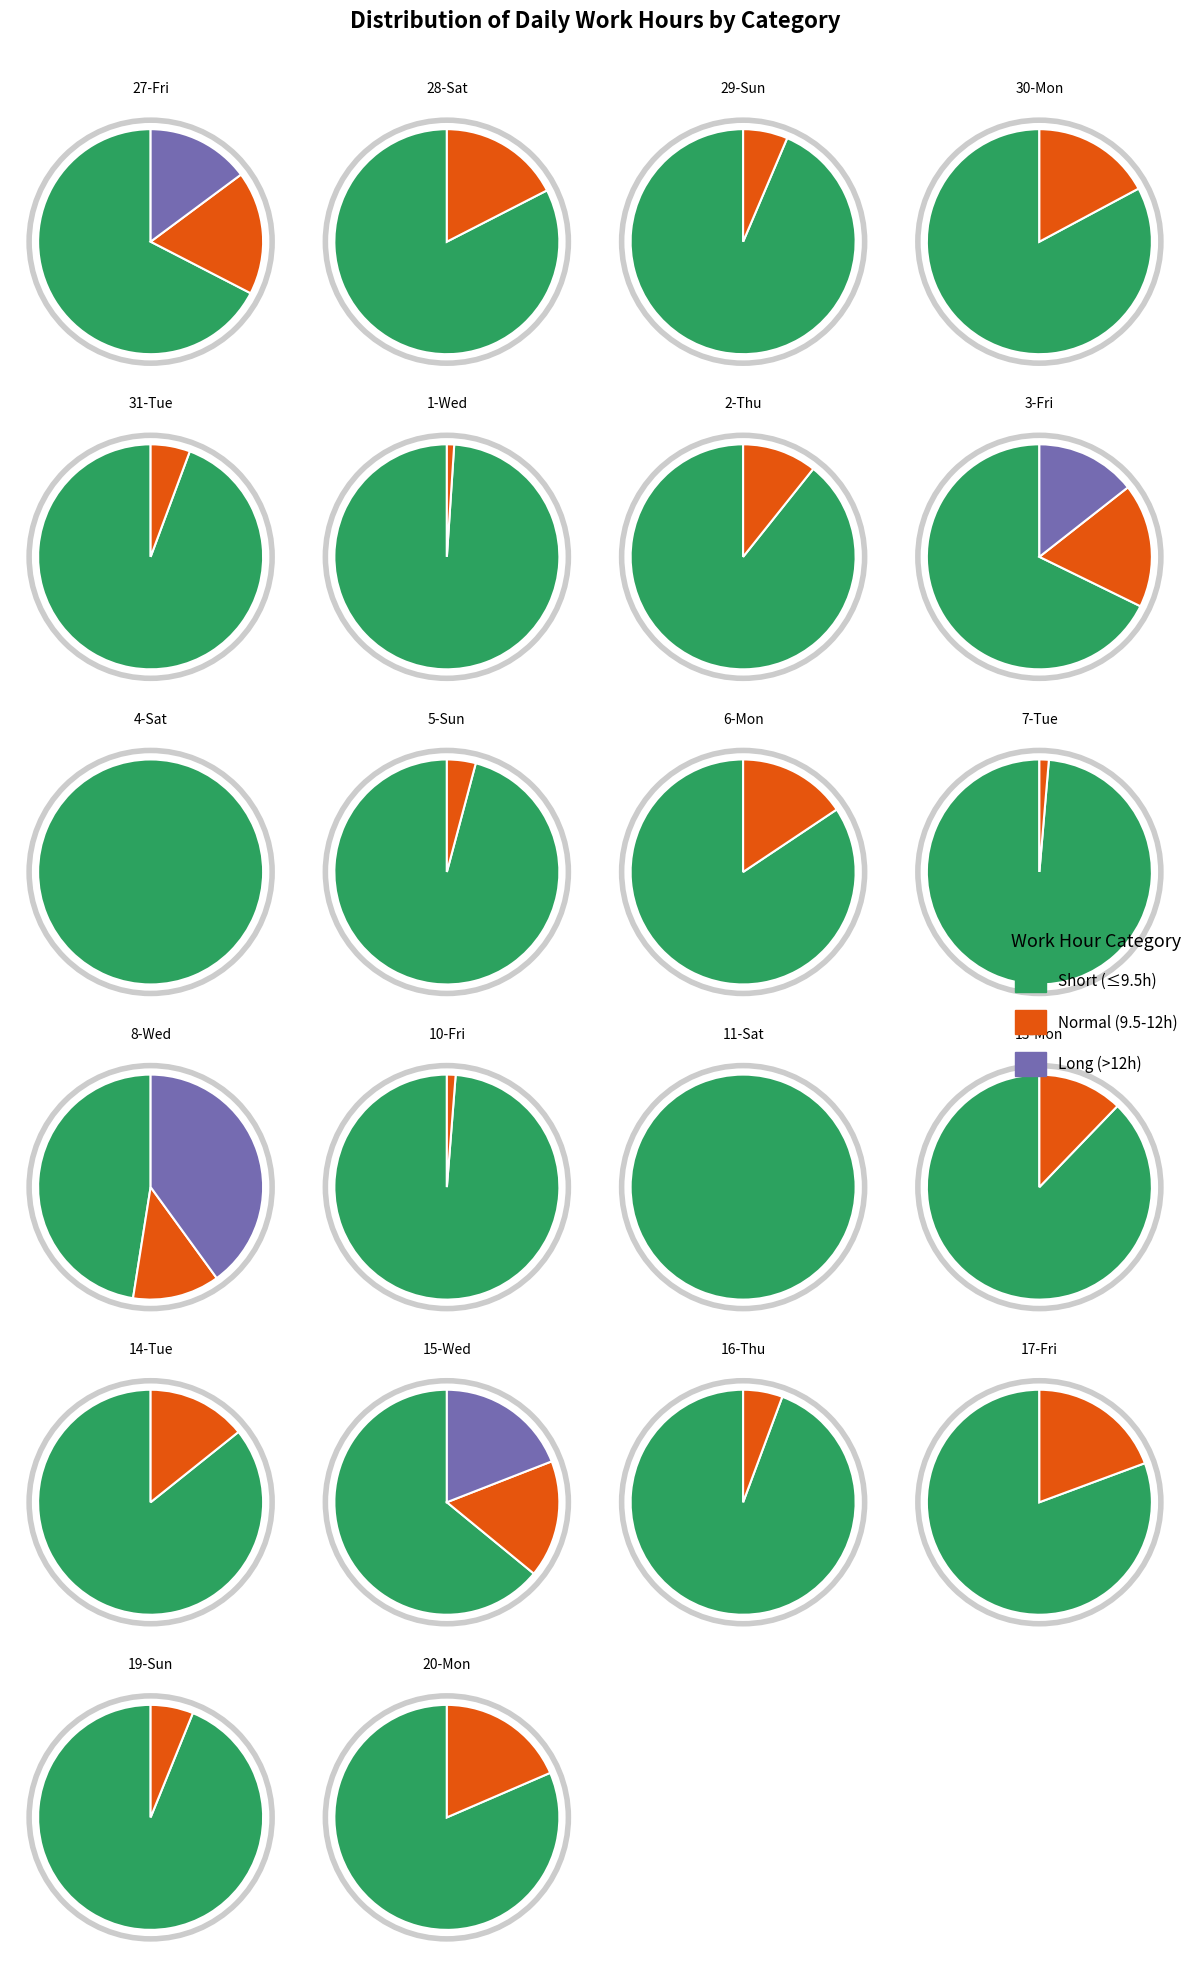

What is the largest slice in the pie chart?

8-Wed